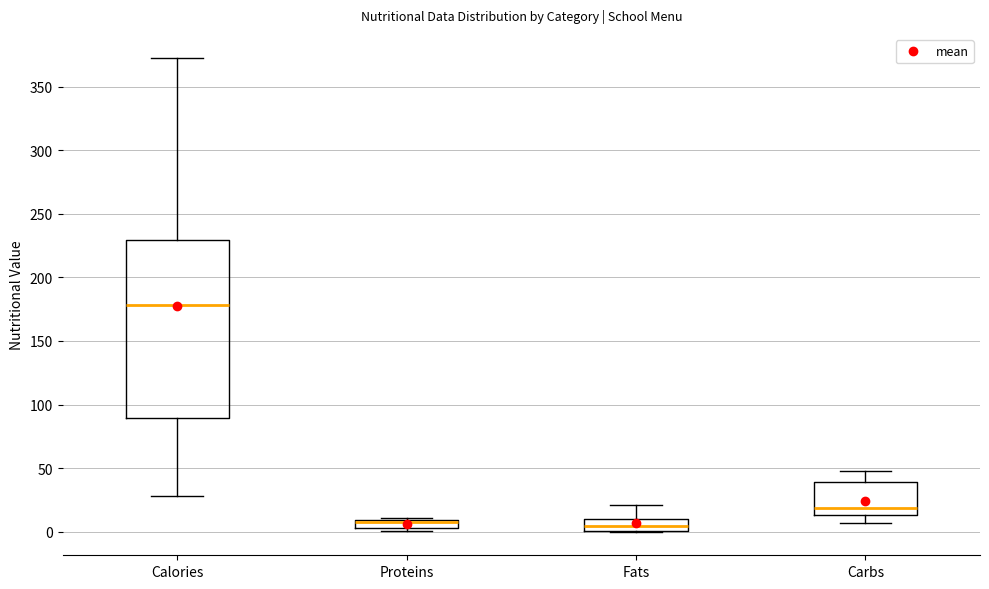

Comparing the boxes themselves (not the whiskers), which one is the tallest?

Calories